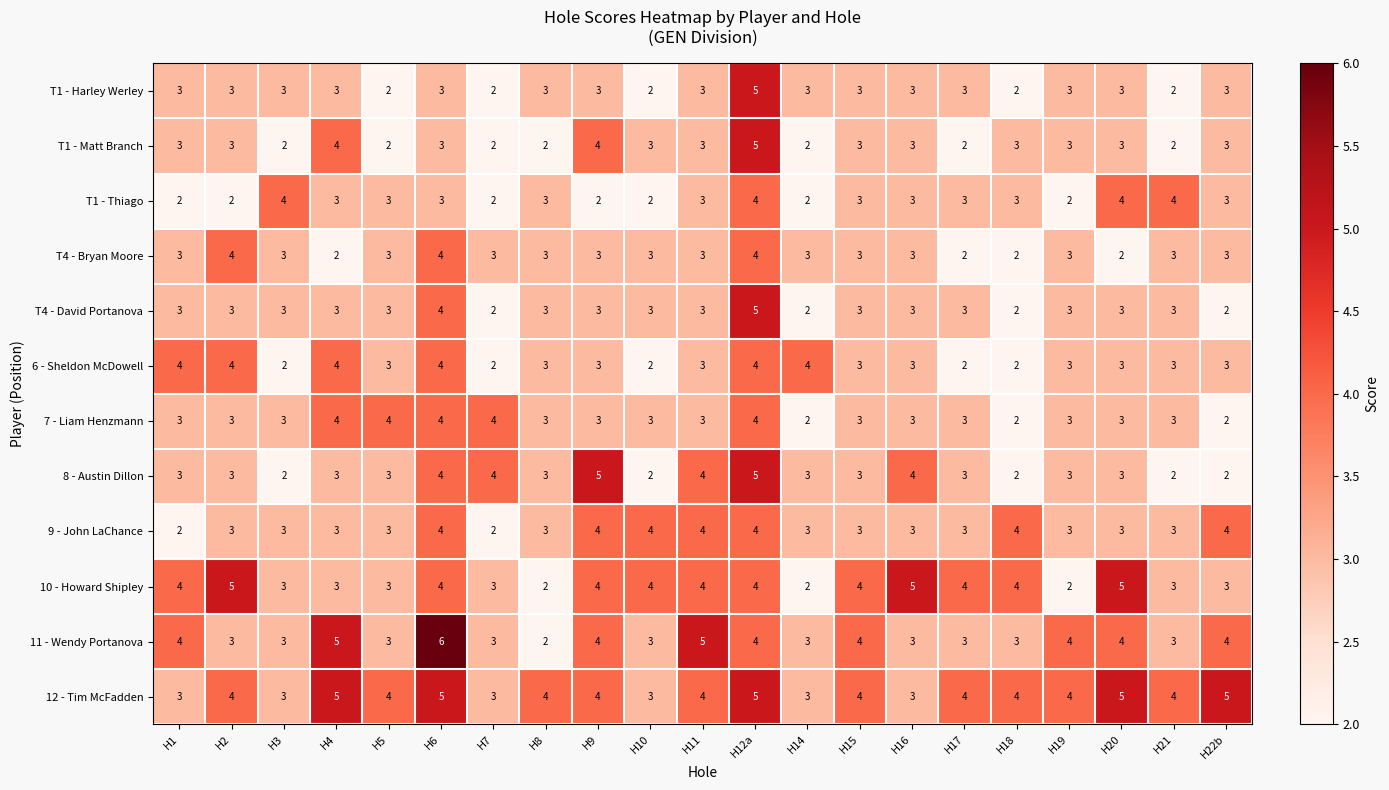

True or false: T1 - Matt Branch has a value of 2 at H7.

True